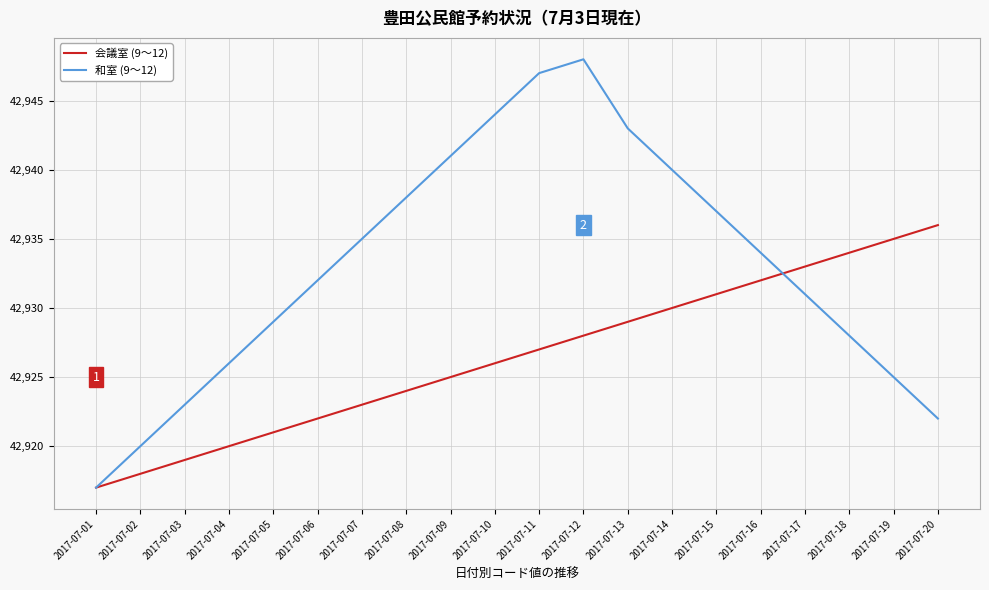

Which label corresponds to the smallest value in the chart?

2017-07-01